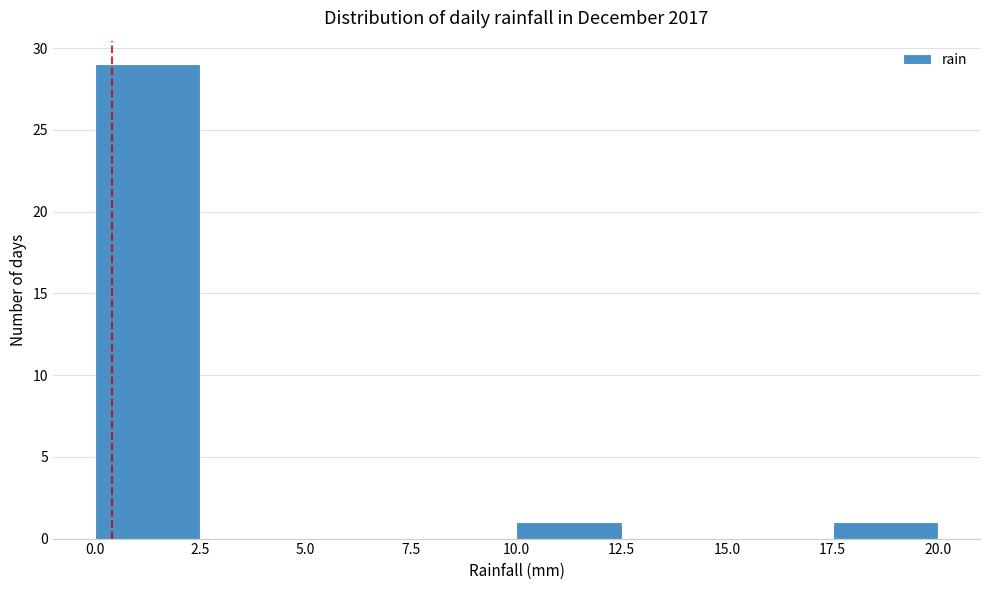

Which range on the x-axis has the tallest bar?

0.0 to 2.5